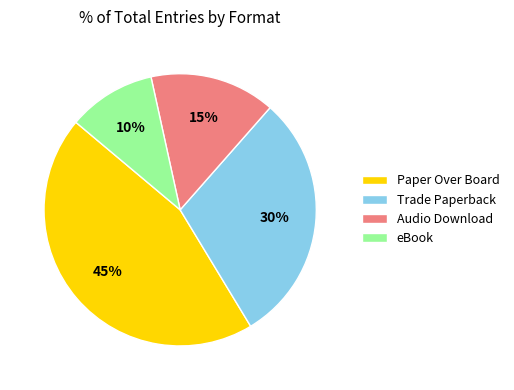

Which category has the smallest portion of the pie?

eBook